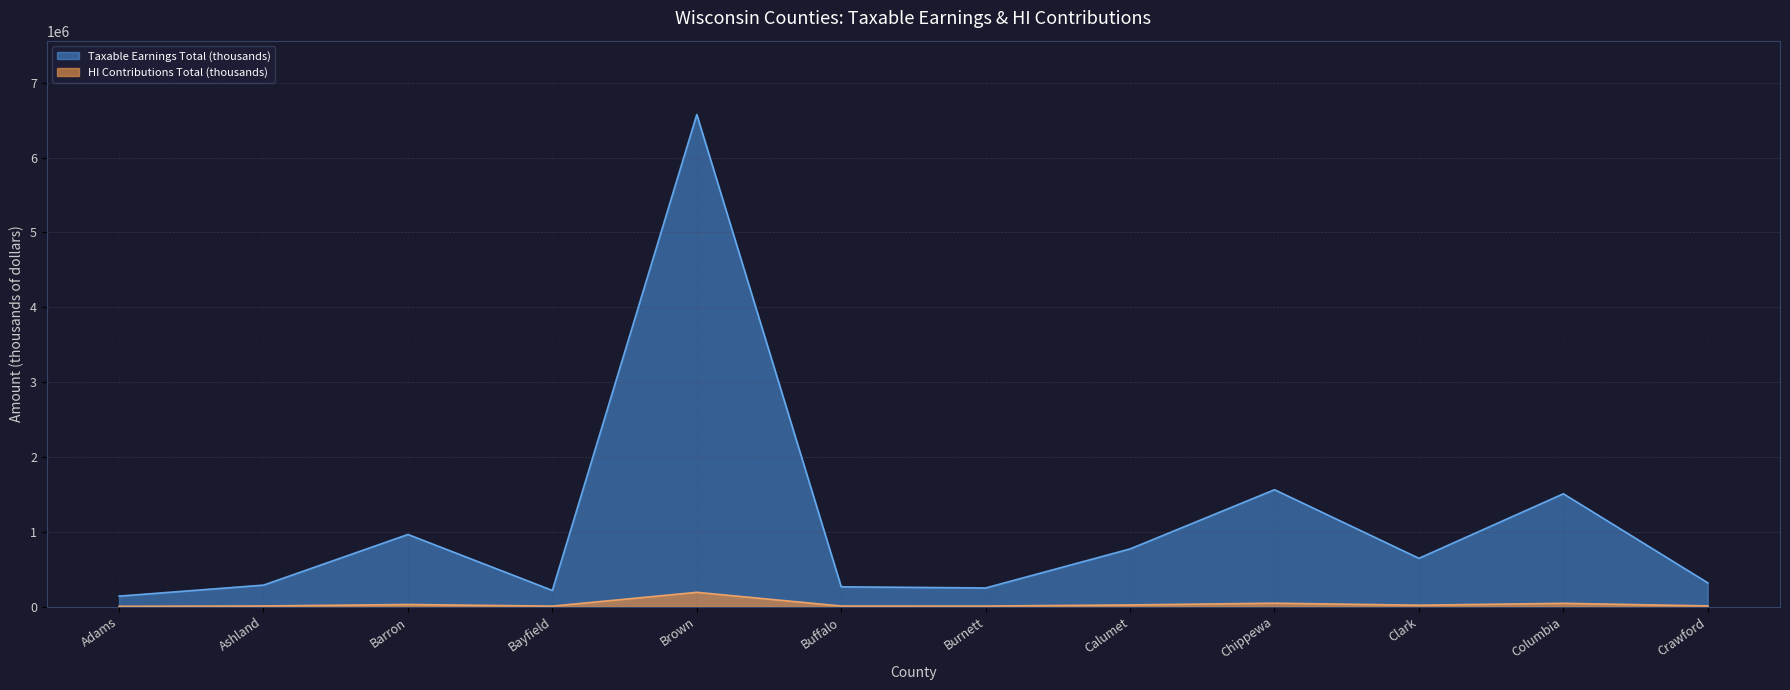

How many data points does each series have?

12